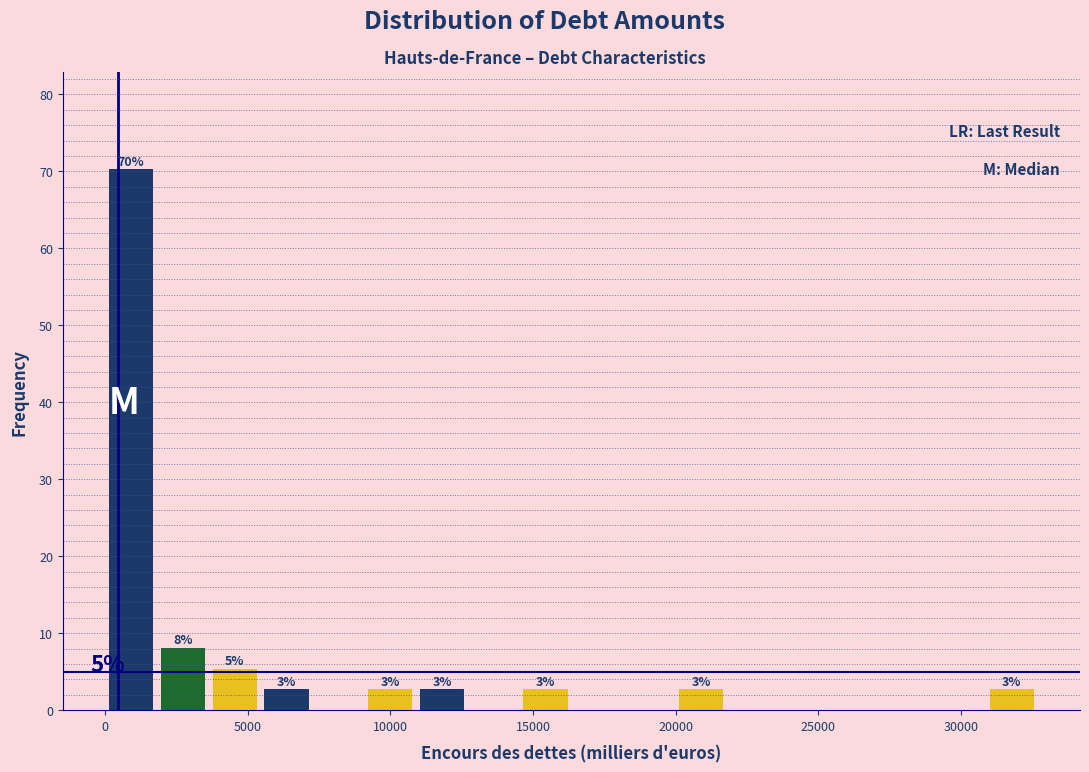

Around what value on the x-axis is the tallest bar? Give the approximate position of its centre, as read against the axis.

1000